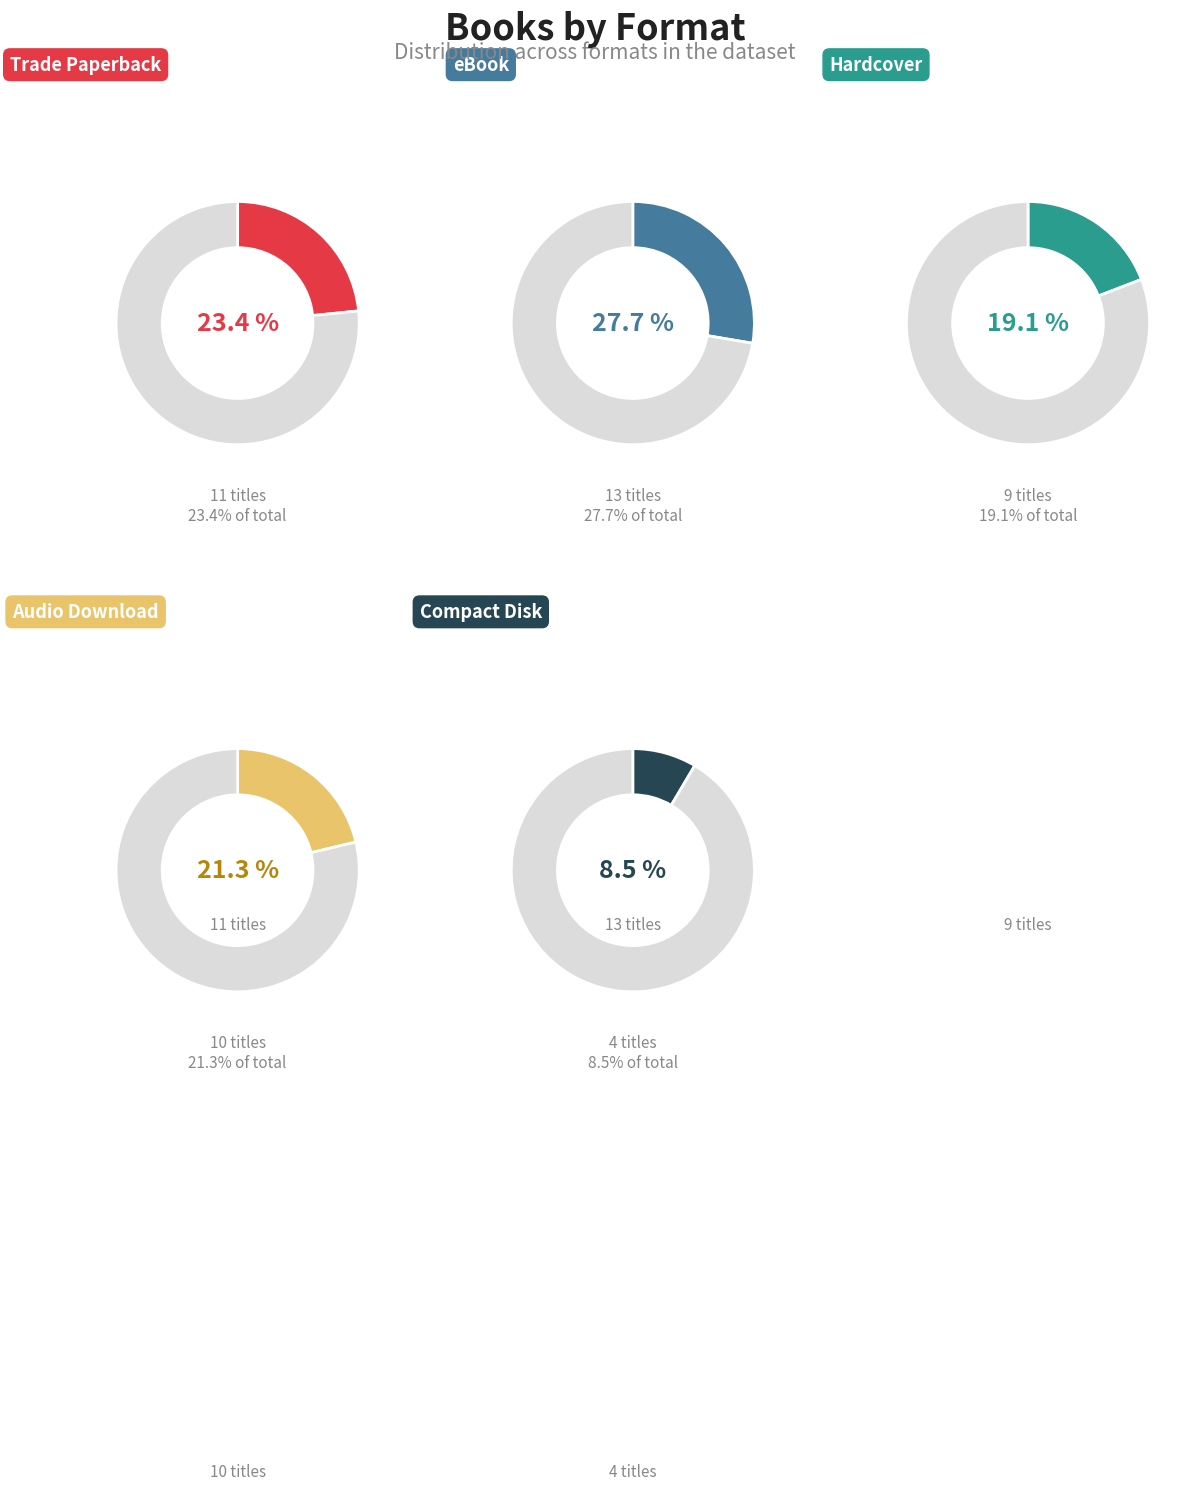

Approximately how many times larger is the value at Hardcover compared to eBook?

0.7